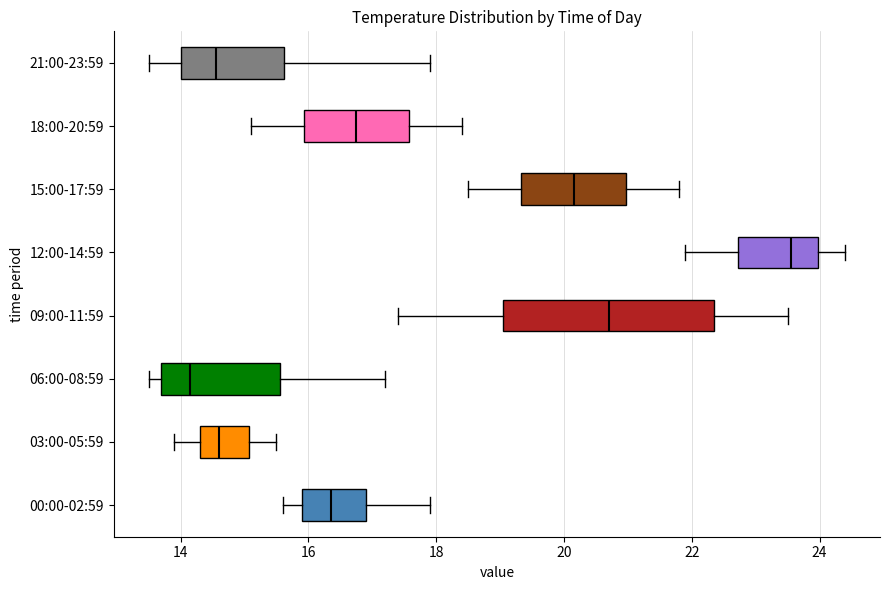

Which box is the widest, from its left edge to its right edge?

09:00-11:59